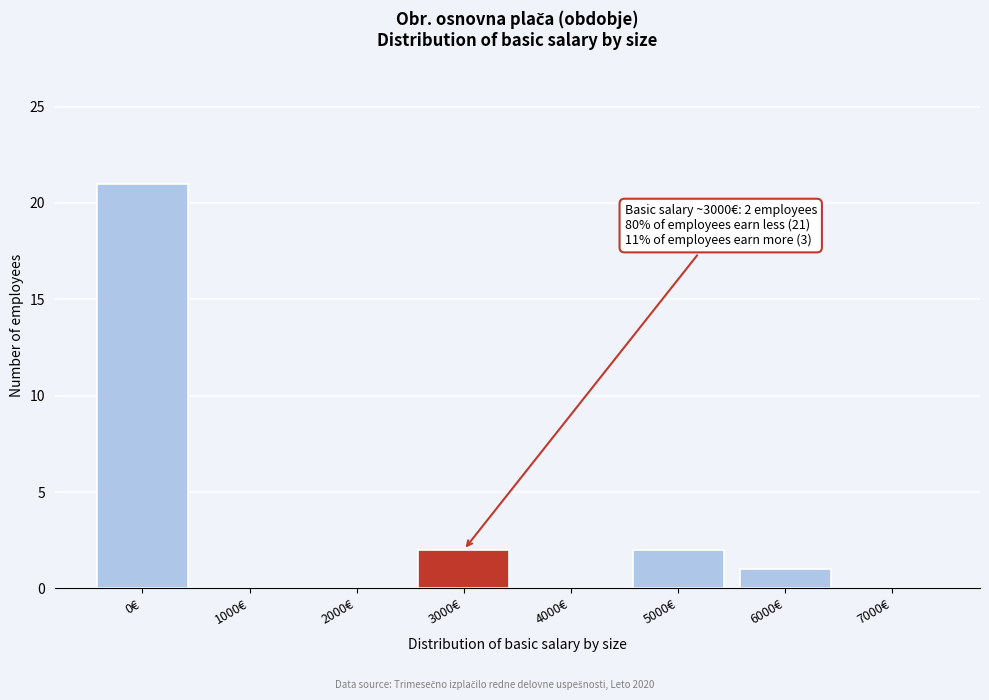

Reading left to right, extract all data points from this chart.

0€=21	1000€=0	2000€=0	3000€=2	4000€=0	5000€=2	6000€=1	7000€=0